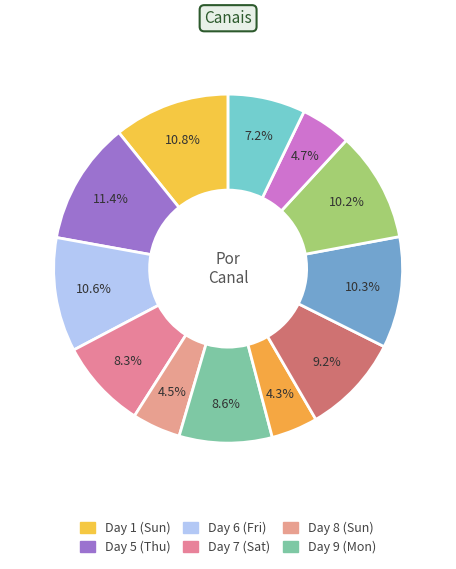

Which category has the smallest portion of the pie?

Day 10 (Tue)